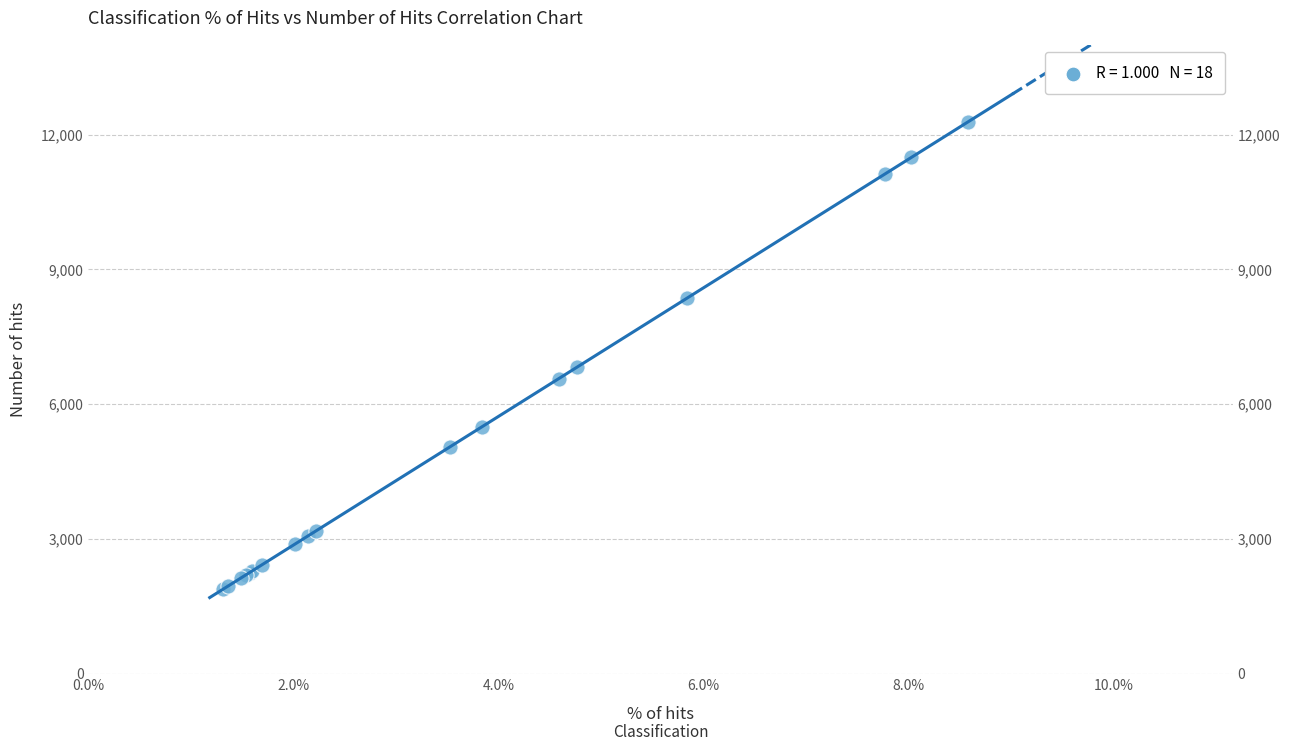

What Y value in the scatter plot is closest to 7087?

6827